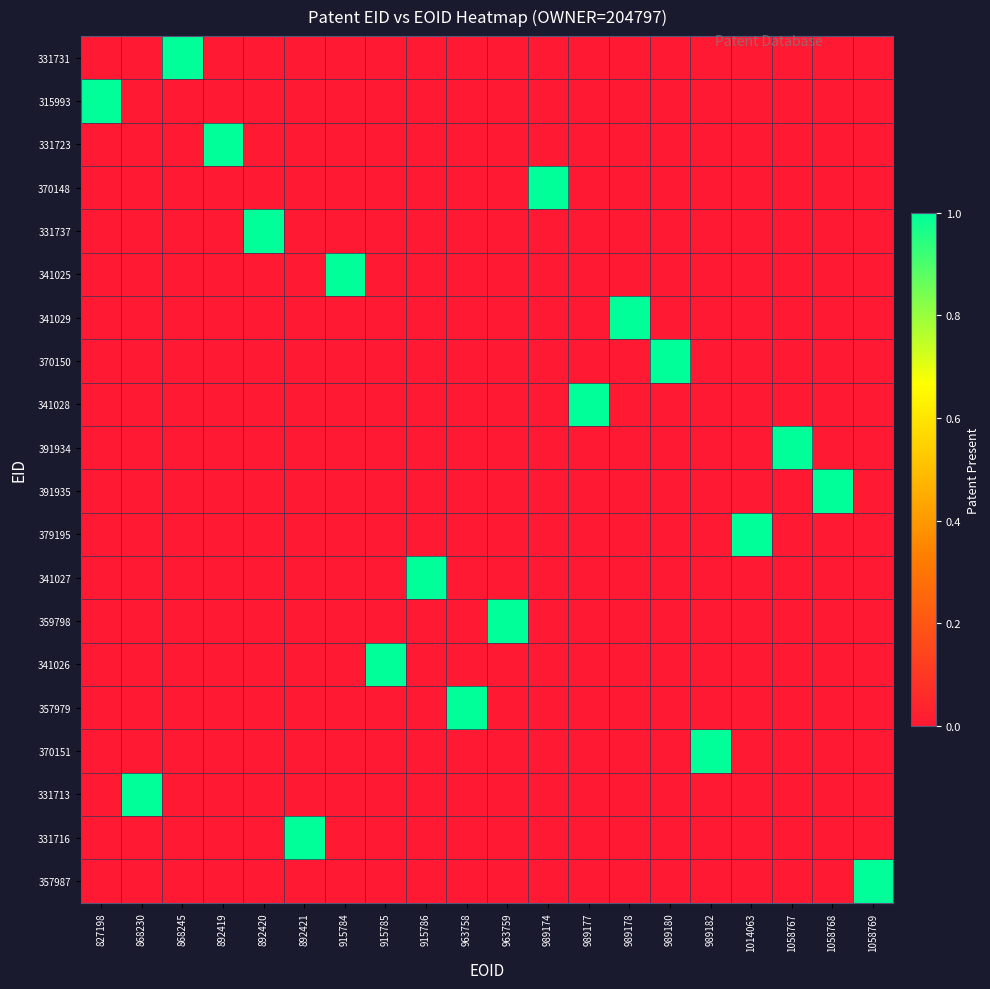

Count the number of categories in the chart.

20